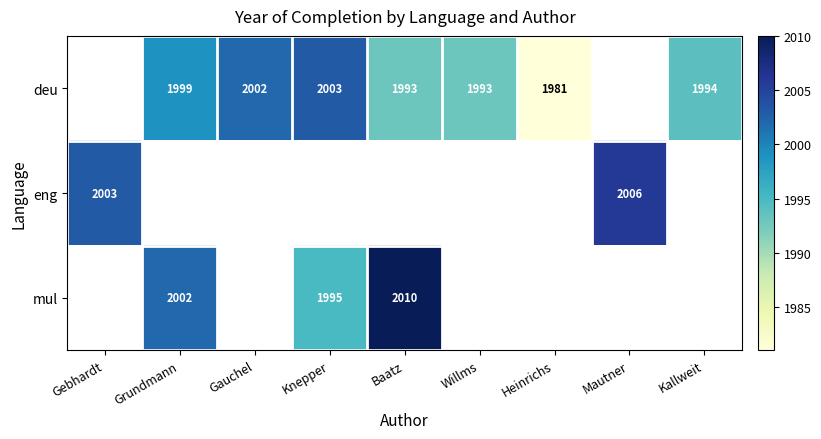

The value of eng at Mautner is 1179.7. True or false?

False